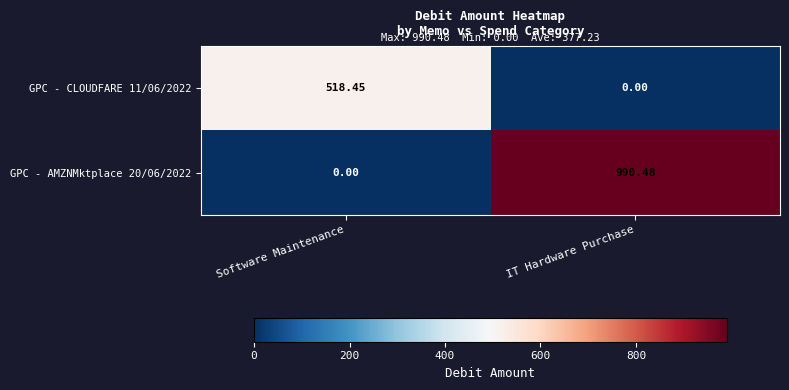

At which label does GPC - CLOUDFARE 11/06/2022 reach its minimum?

IT Hardware Purchase